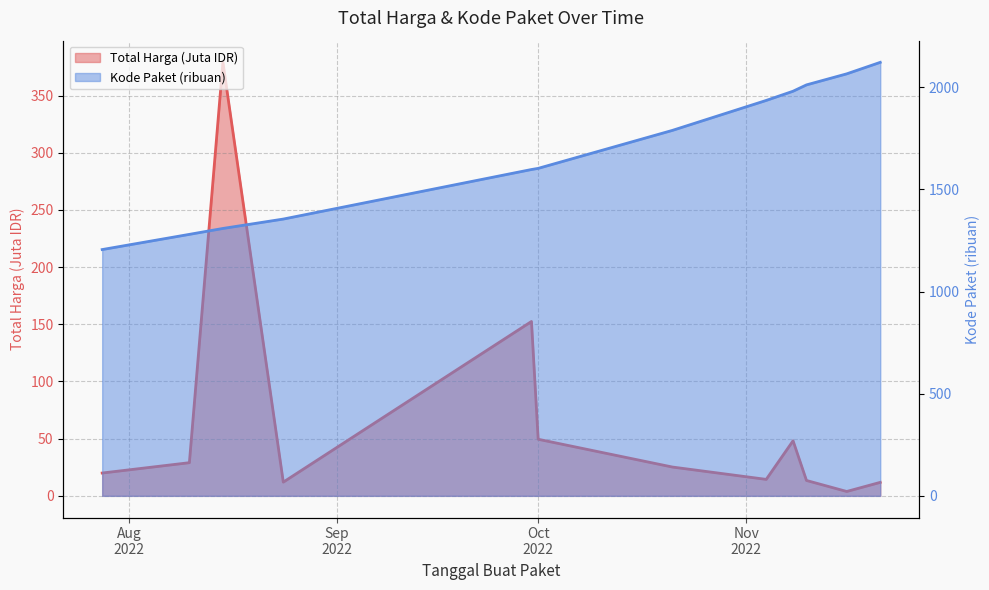

The Kode Paket series shows 1597.0 at 2022-09-30. True or false?

True